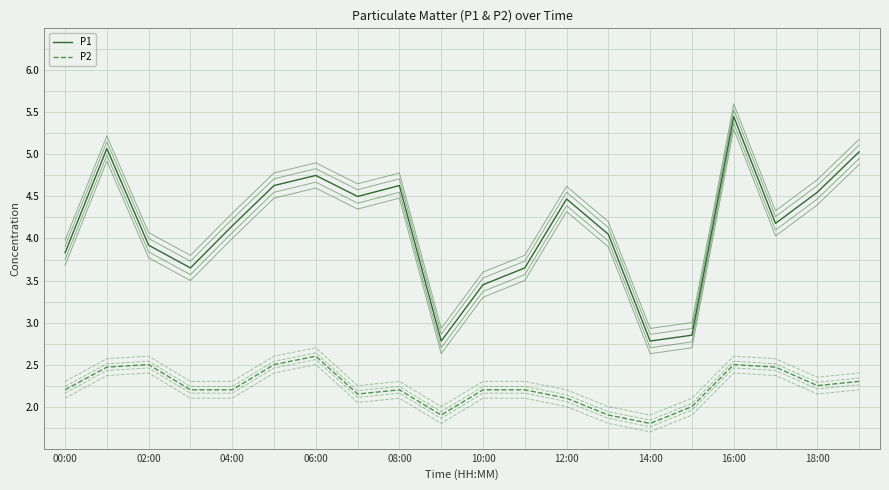

What is the label of the 19th point from the left?

18:00